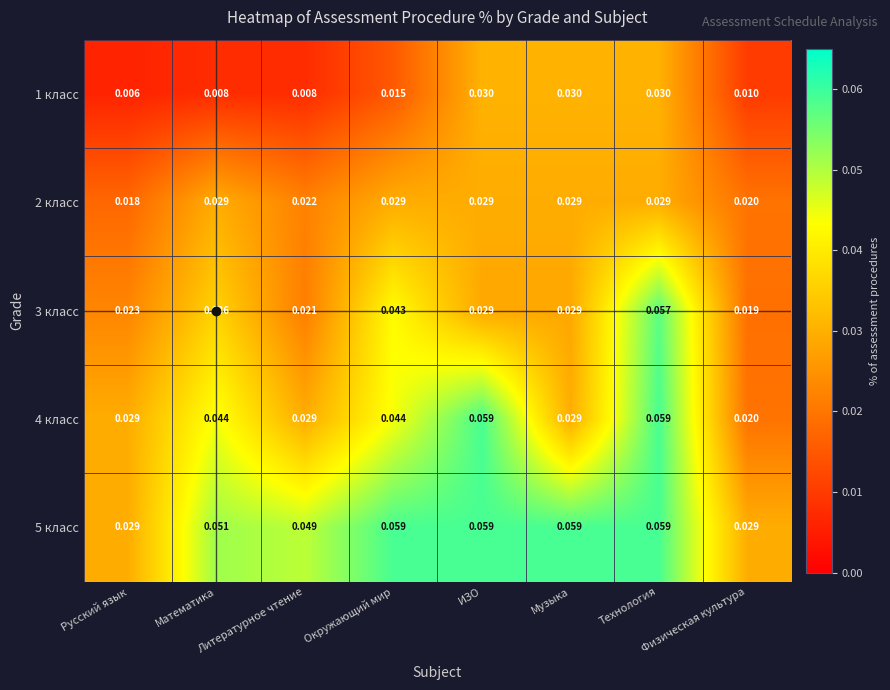

Count the number of data series in this chart.

5